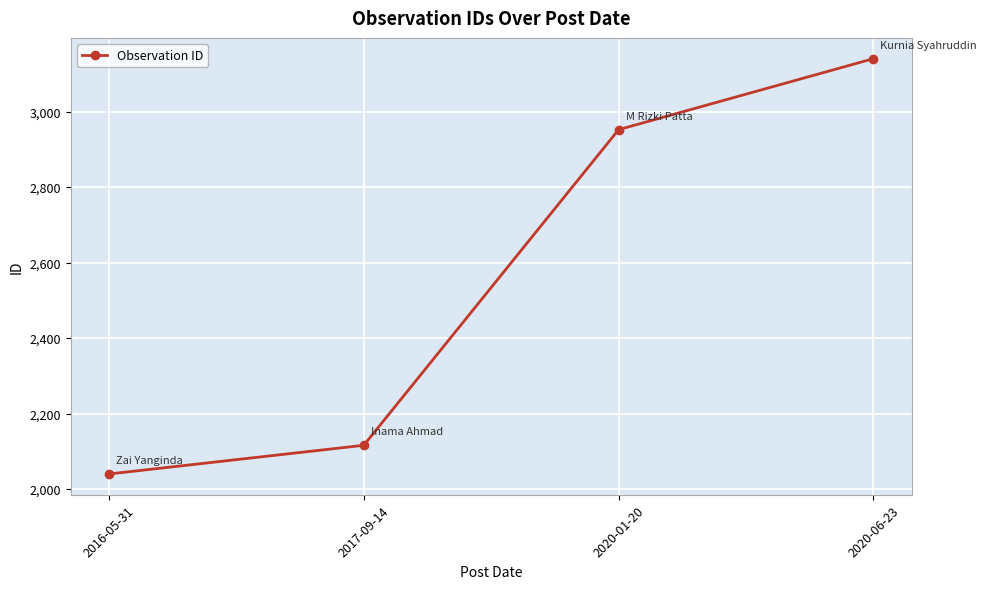

What is the minimum value shown in the chart?

2040